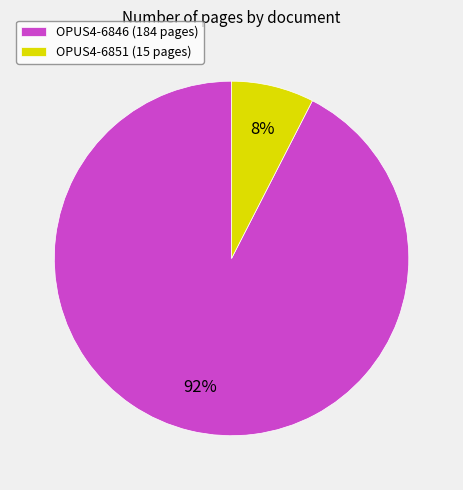

What is the smallest slice in the pie chart?

OPUS4-6851